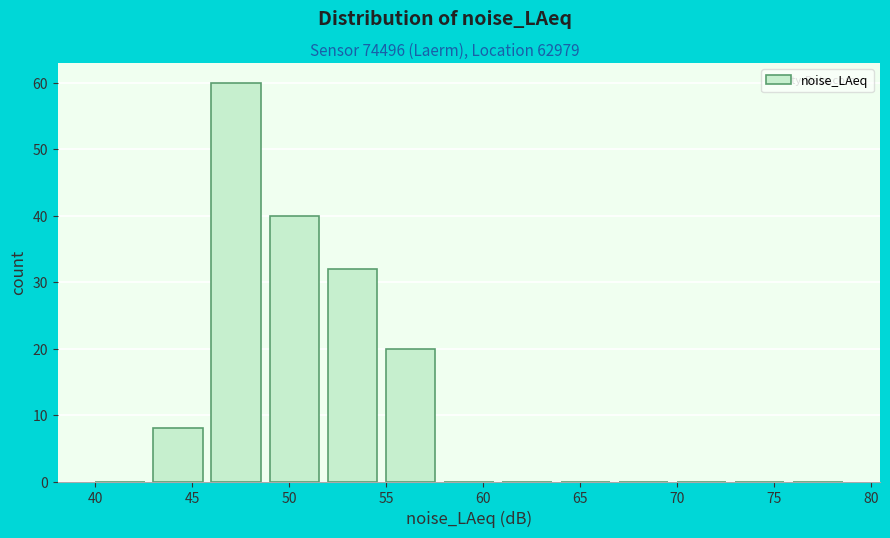

How tall is the bar that spans 43 to 46 on the x-axis? The values are not printed on the chart, so give them approximately, as read against the axis.

8